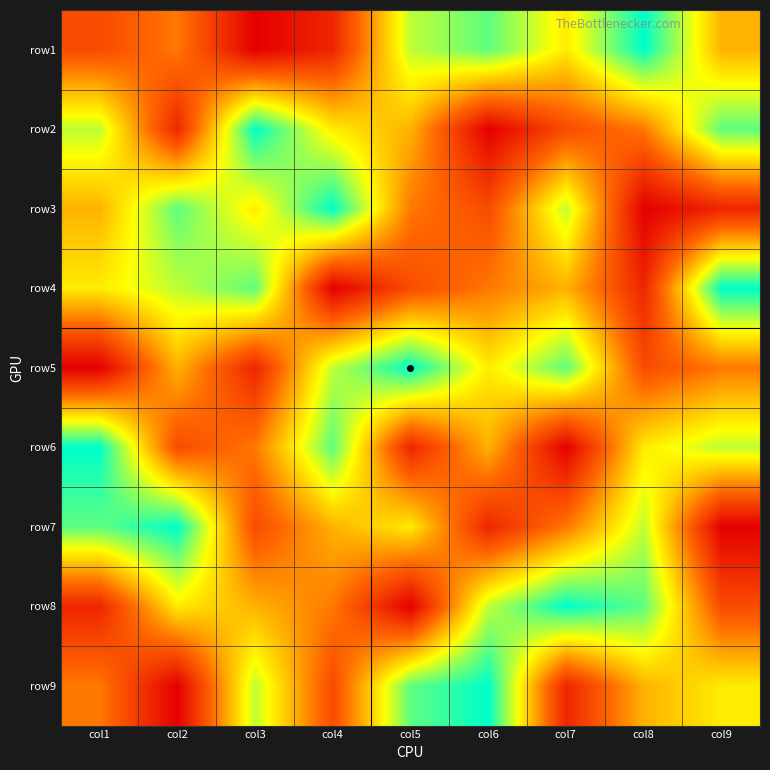

What is the maximum value shown in the chart?

9